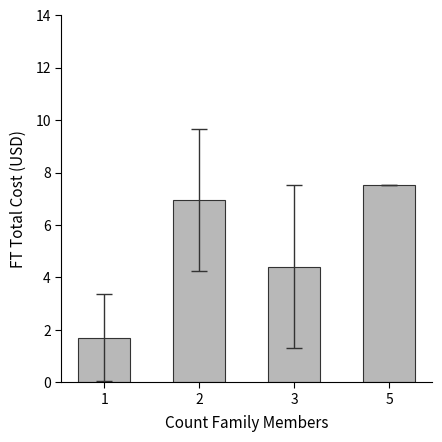

Rank the categories by value from lowest to highest.

1, 3, 2, 5